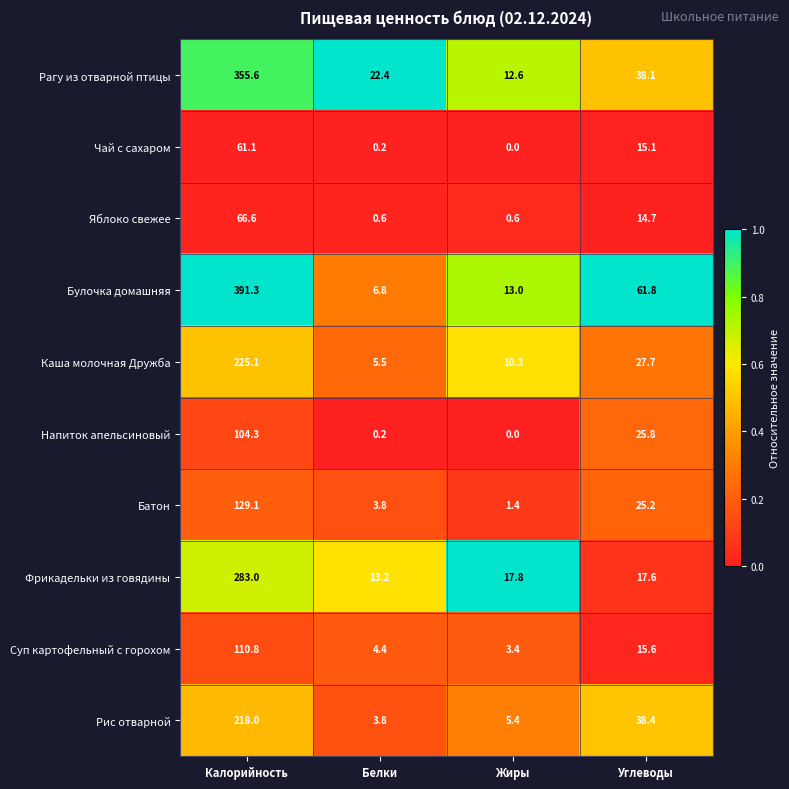

List the series in order of their peak value, lowest first.

Чай с сахаром, Яблоко свежее, Напиток апельсиновый, Суп картофельный с горохом, Батон, Рис отварной, Каша молочная Дружба, Фрикадельки из говядины, Рагу из отварной птицы, Булочка домашняя